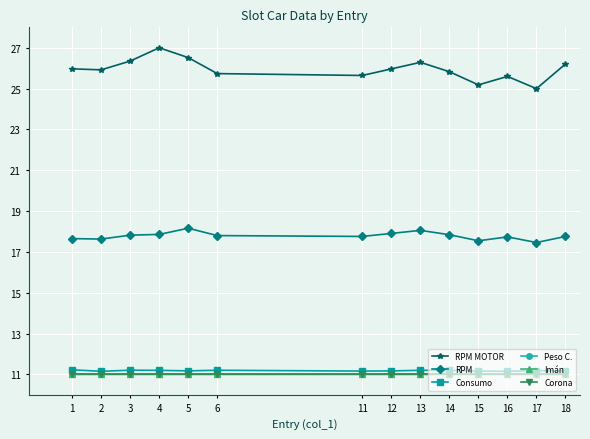

What is the value of the RPM point at the 9th from the left?

18.1